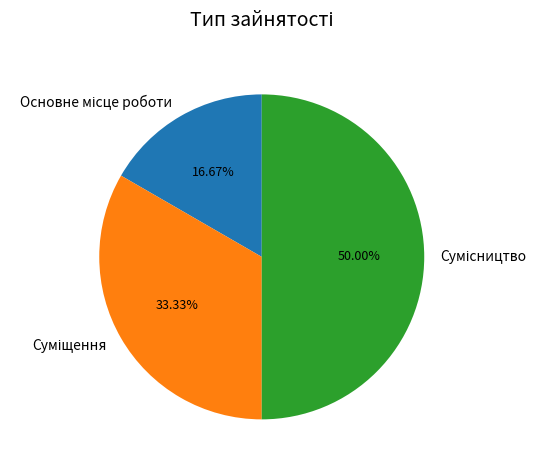

To the nearest percent, what is the combined percentage of Суміщення and Сумісництво?

83%